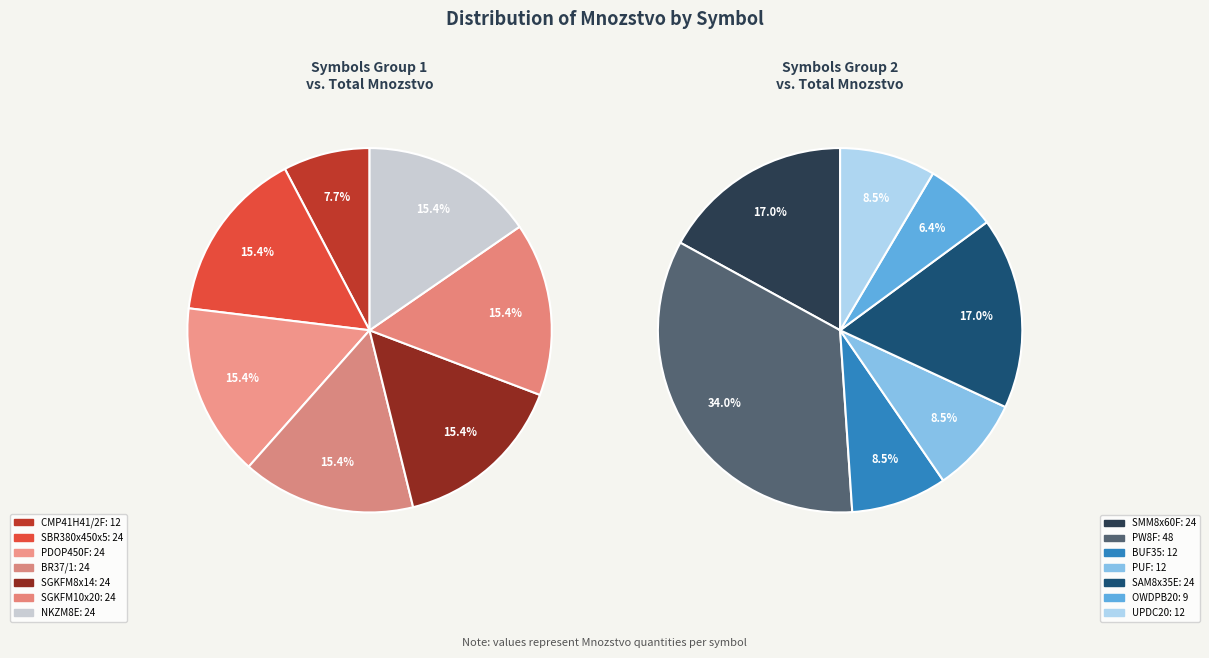

Does SGKFM8x14 represent more than half of the total?

No